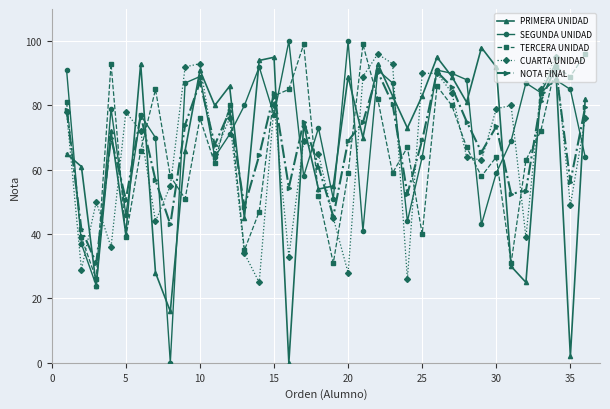

What is the value of the CUARTA UNIDAD point at the 31st from the left?

80.0